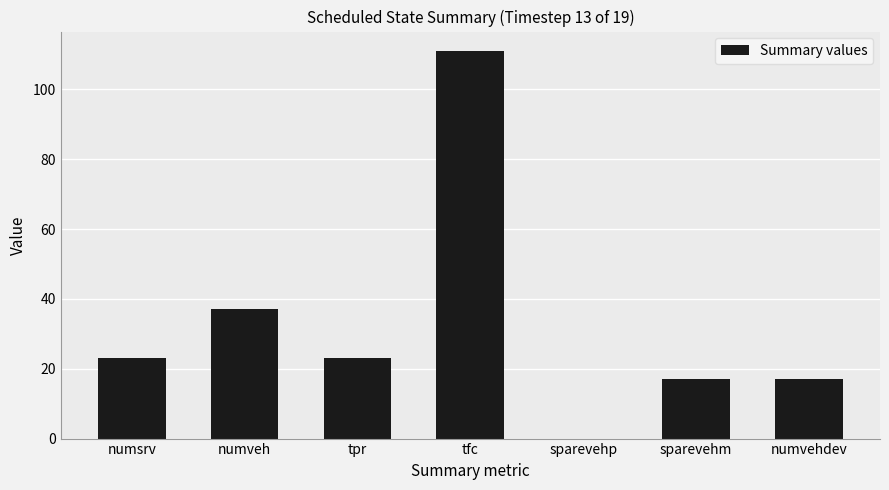

What is the average value?

33